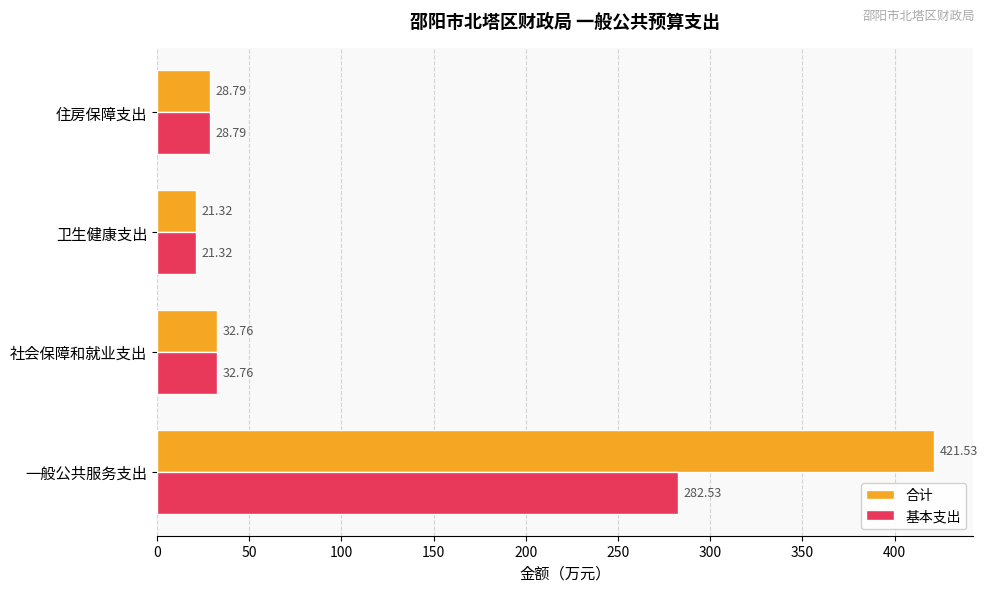

Which category has the highest value across all series?

一般公共服务支出